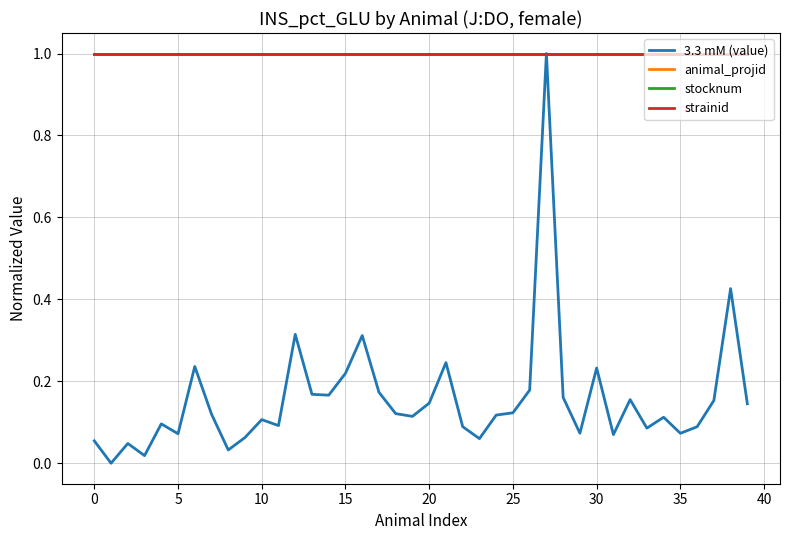

Is this an area chart (filled region under the line)?

No